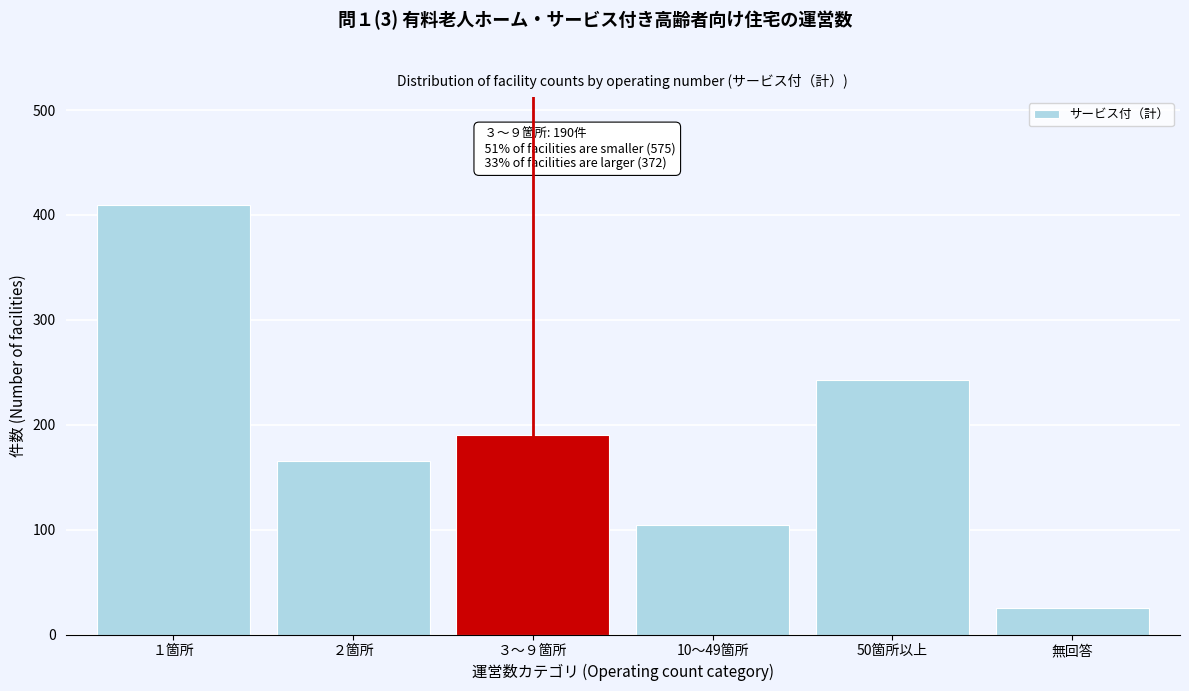

Reading left to right, extract all data points from this chart.

410	165	190	104	243	25